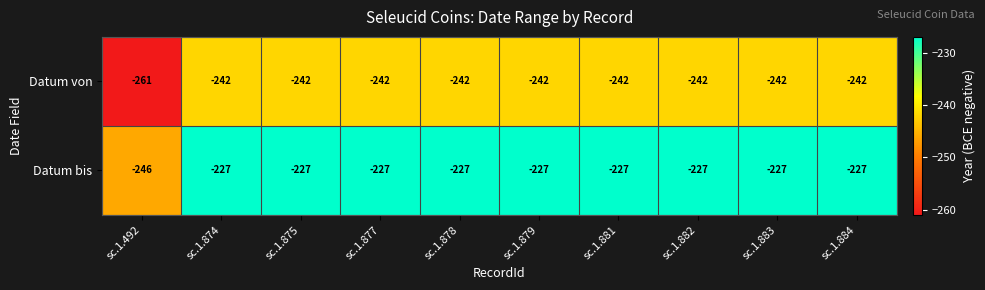

What is the minimum value shown in the chart?

-261